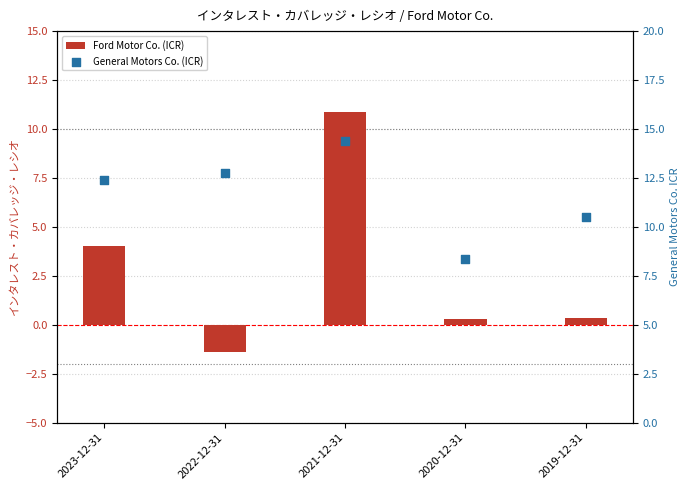

Is the value of General Motors Co. (ICR) at 2021-12-31 greater than the value of Ford Motor Co. (ICR) at 2019-12-31?

Yes